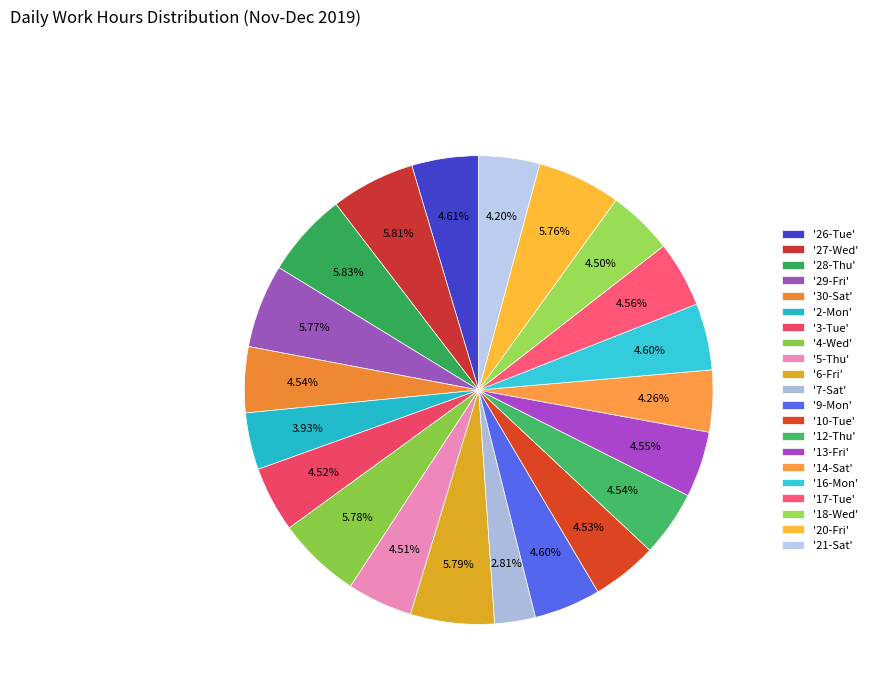

Rank the categories by value from highest to lowest.

28-Thu, 27-Wed, 6-Fri, 4-Wed, 29-Fri, 20-Fri, 26-Tue, 16-Mon, 9-Mon, 17-Tue, 13-Fri, 12-Thu, 30-Sat, 10-Tue, 3-Tue, 5-Thu, 18-Wed, 14-Sat, 21-Sat, 2-Mon, 7-Sat